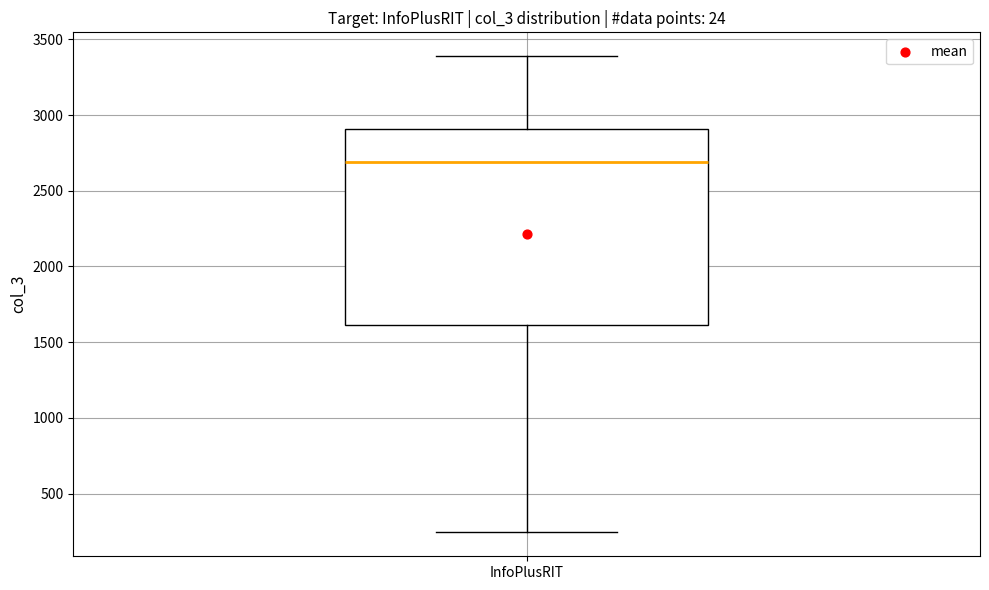

Where does the lower whisker of the box for InfoPlusRIT end on the y-axis? The values are not printed on the chart, so give them approximately, as read against the axis.

250